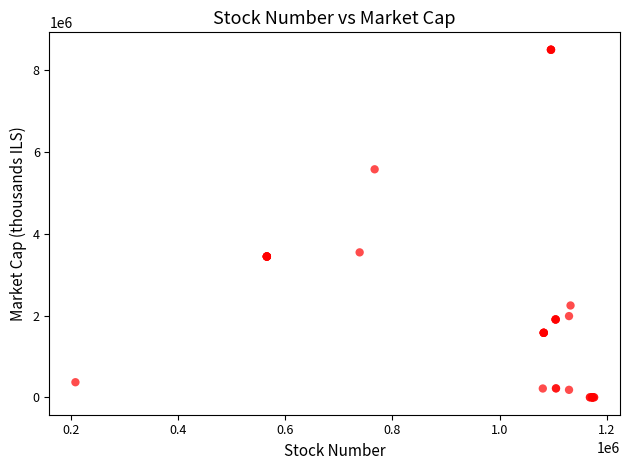

What Y value in the scatter plot is closest to 4253682?

3547972